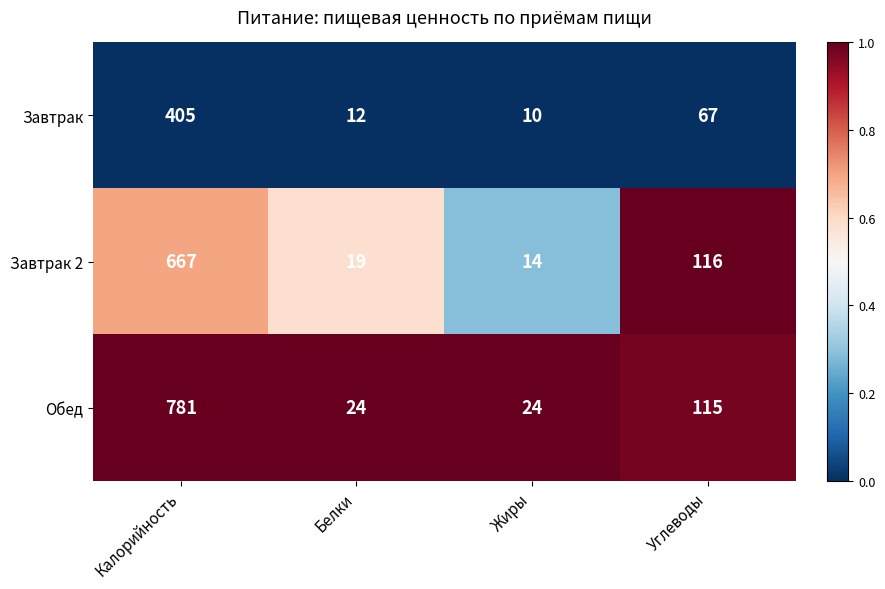

Reading right to left, list all the values displayed in this chart.

Завтрак: 67	10	12	405
Завтрак 2: 116	14	19	667
Обед: 115	24	24	781